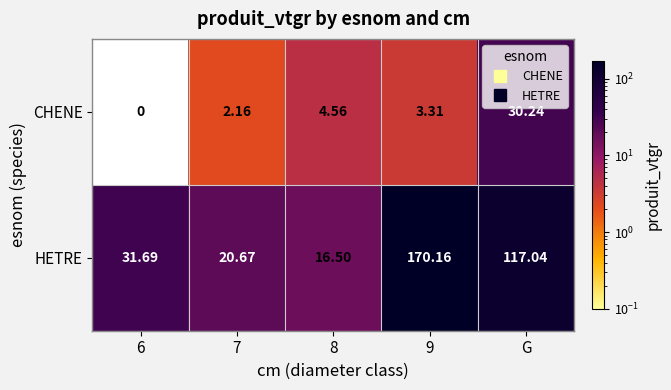

Which series changed the most between 8 and G?

HETRE